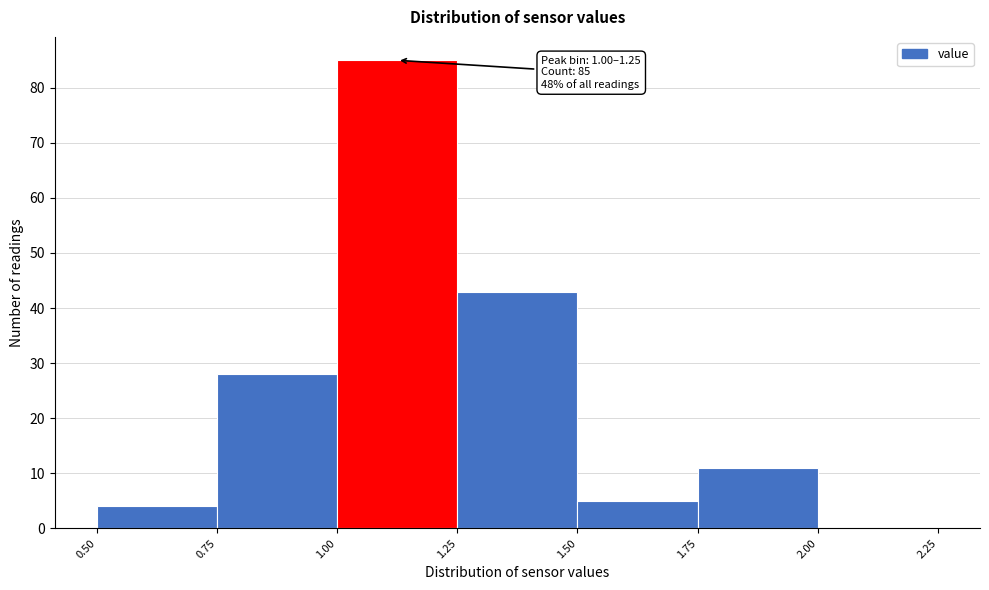

Which range on the x-axis has the tallest bar?

1.00 to 1.25